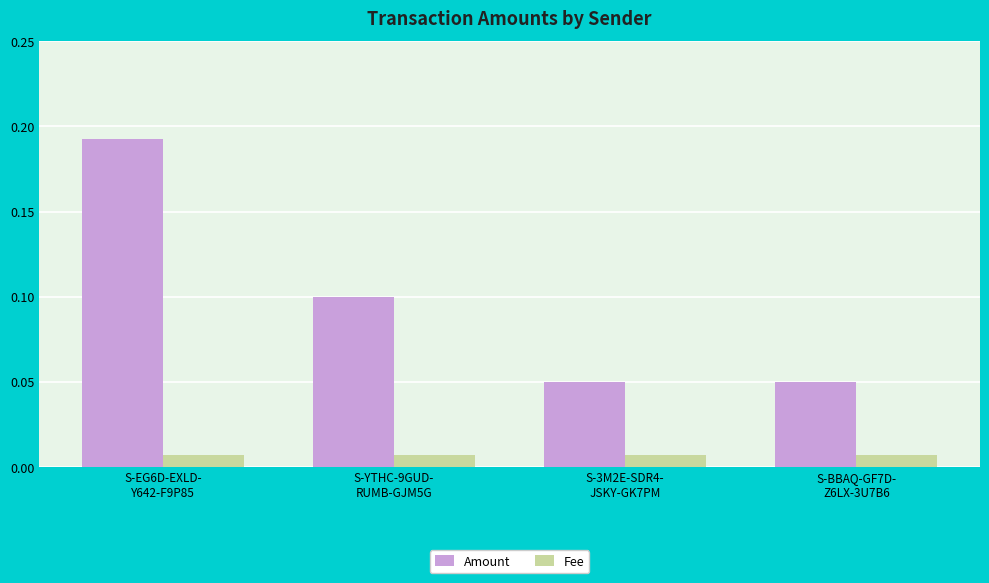

Which series has the largest total across all categories?

Amount